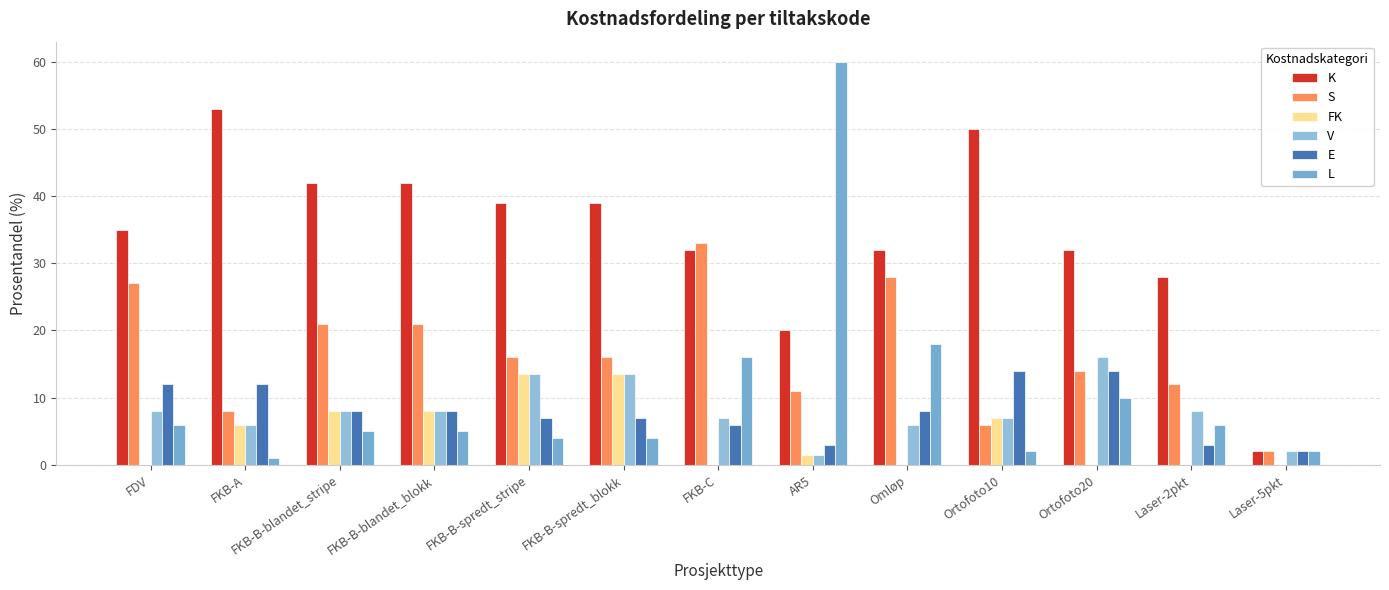

Which has a higher value, Laser-2pkt or Laser-5pkt?

Laser-2pkt